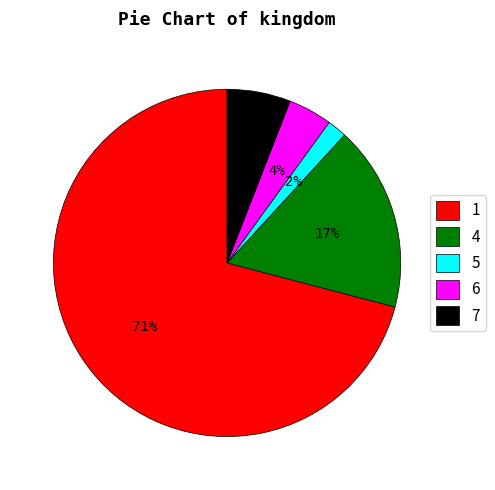

Rank the categories by value from highest to lowest.

1, 4, 7, 6, 5